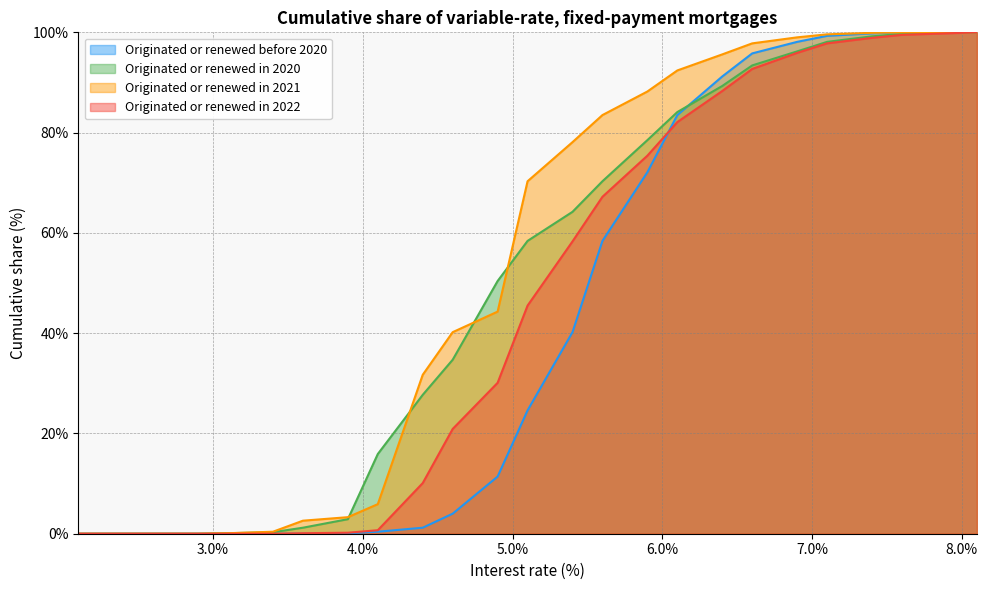

Rank the series by their maximum value, from highest to lowest.

Originated or renewed before 2020, Originated or renewed in 2020, Originated or renewed in 2021, Originated or renewed in 2022